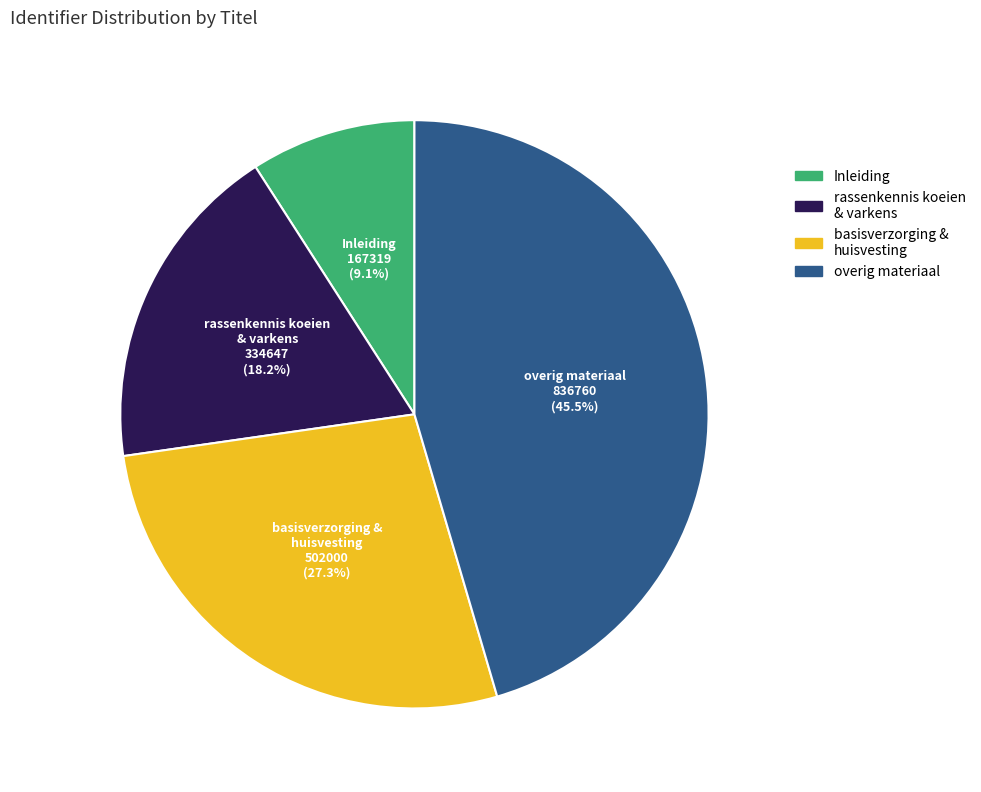

Is there a majority slice in this chart?

No